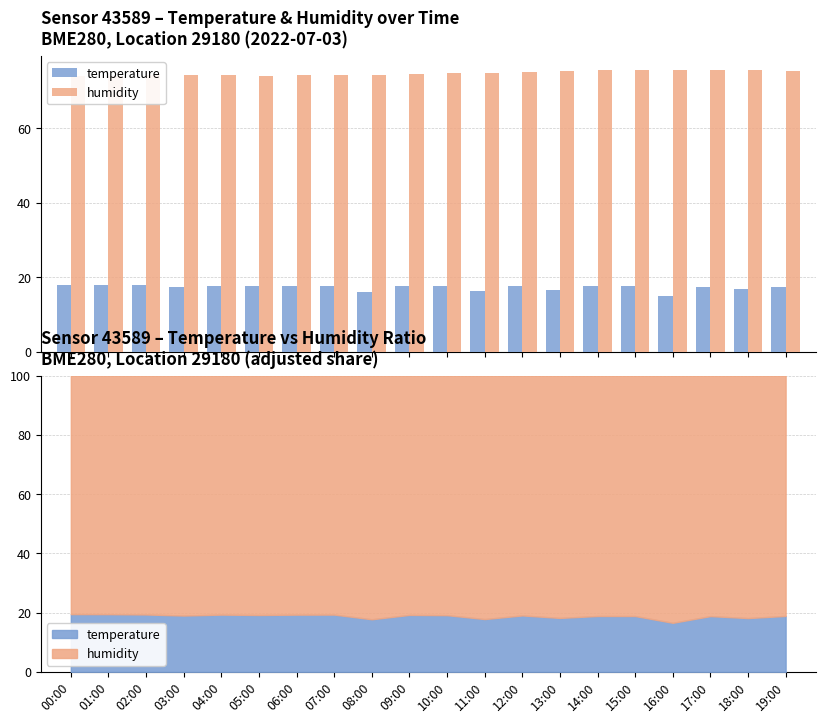

Reading left to right, extract all data points from this chart.

temperature: 00:00=17.9	01:00=17.9	02:00=17.9	03:00=17.5	04:00=17.9	05:00=17.6	06:00=17.8	07:00=17.8	08:00=16.0	09:00=17.8	10:00=17.7	11:00=16.3	12:00=17.7	13:00=16.8	14:00=17.6	15:00=17.6	16:00=15.0	17:00=17.6	18:00=16.8	19:00=17.5
humidity: 00:00=73.9	01:00=74.0	02:00=74.3	03:00=74.4	04:00=74.4	05:00=74.0	06:00=74.3	07:00=74.2	08:00=74.2	09:00=74.5	10:00=74.8	11:00=74.9	12:00=75.0	13:00=75.3	14:00=75.7	15:00=75.6	16:00=75.6	17:00=75.7	18:00=75.6	19:00=75.2